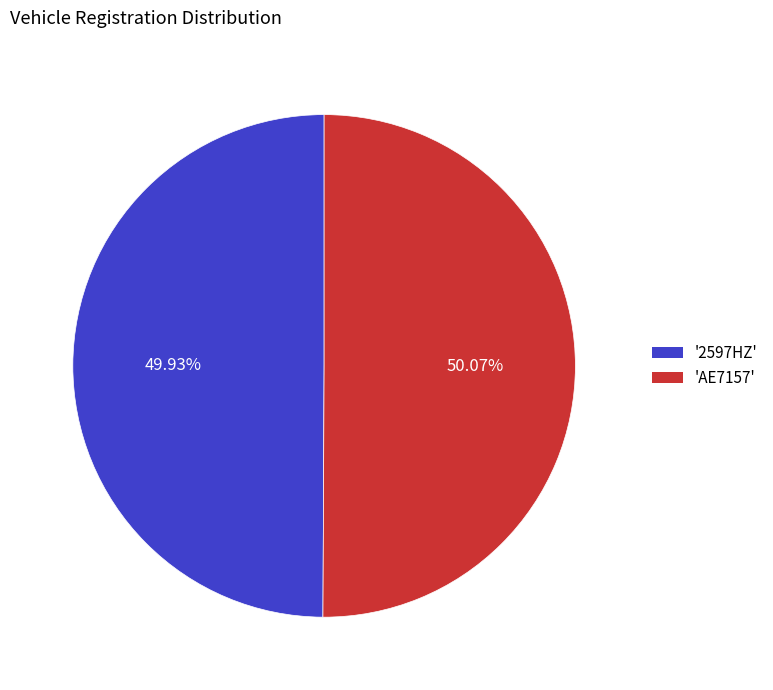

Is there a majority slice in this chart?

Yes